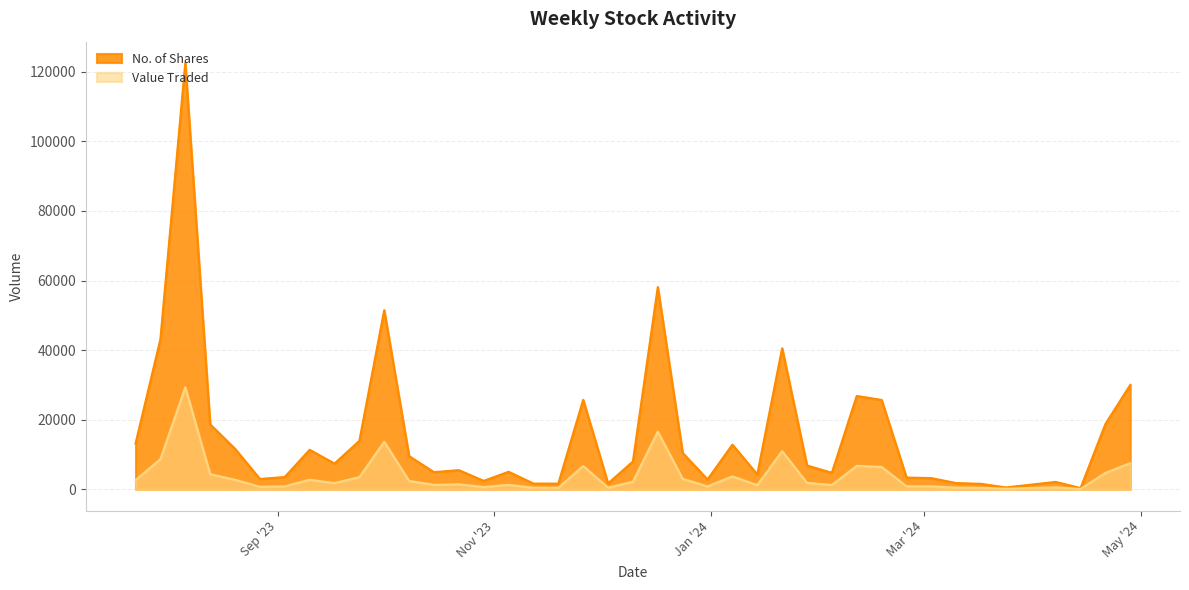

The value of No. of Shares at 30/07/2023 is 43160. True or false?

True